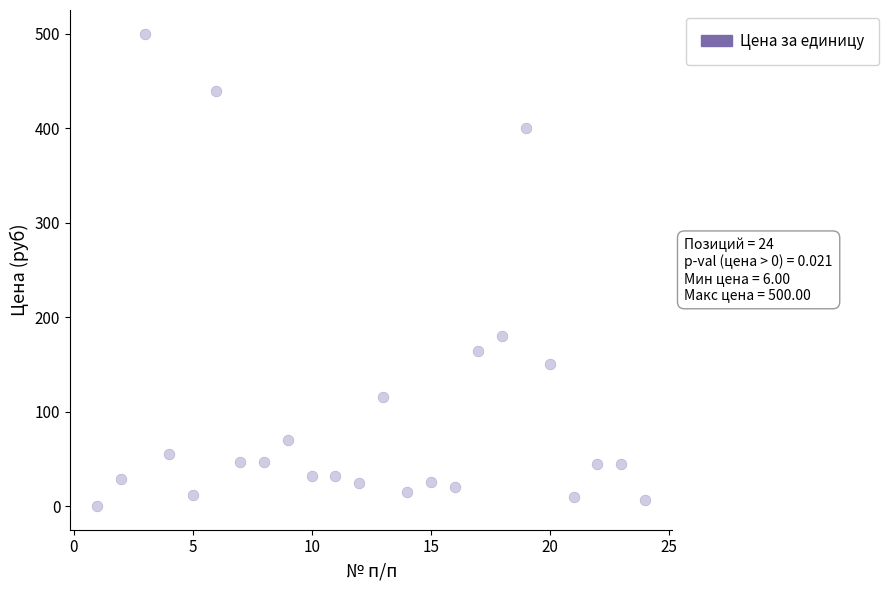

What Y value in the scatter plot is closest to 250?

180.0